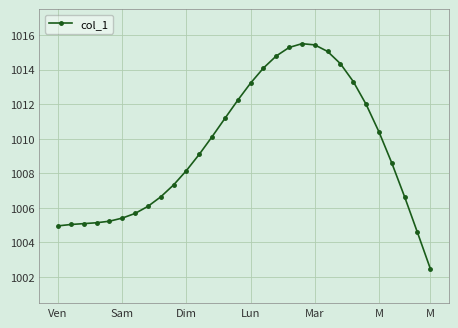

True or false: there are more than 0 points higher than both neighbors.

True